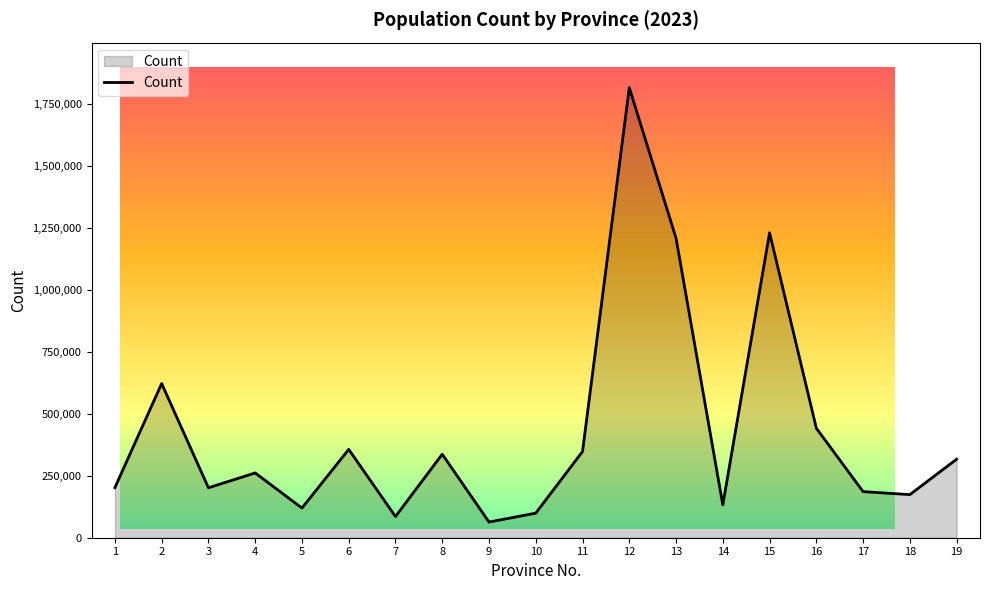

Does the chart display data point markers on the line(s)?

No